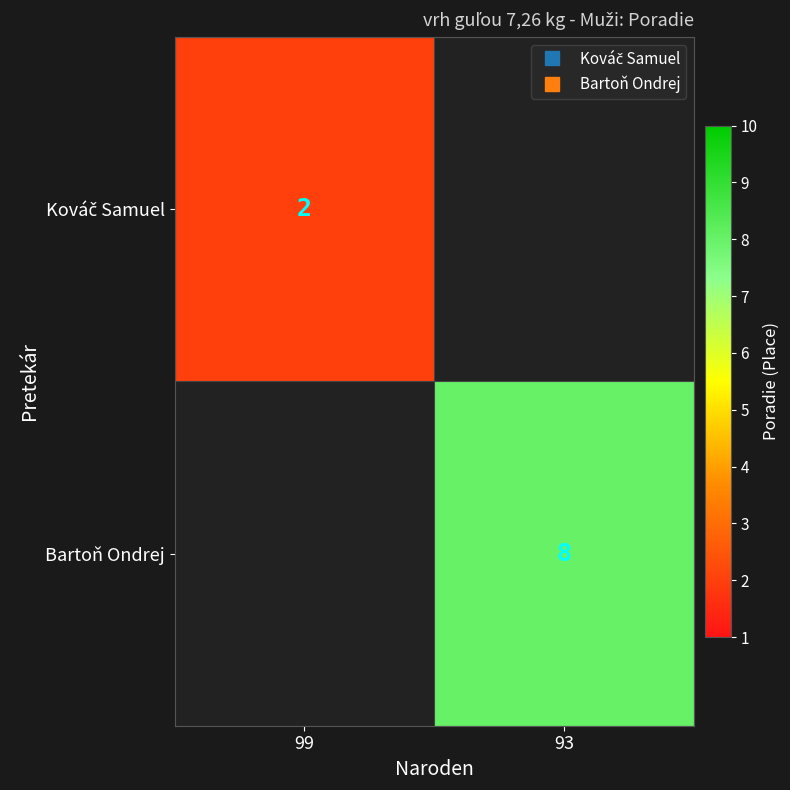

Count the number of data series in this chart.

2